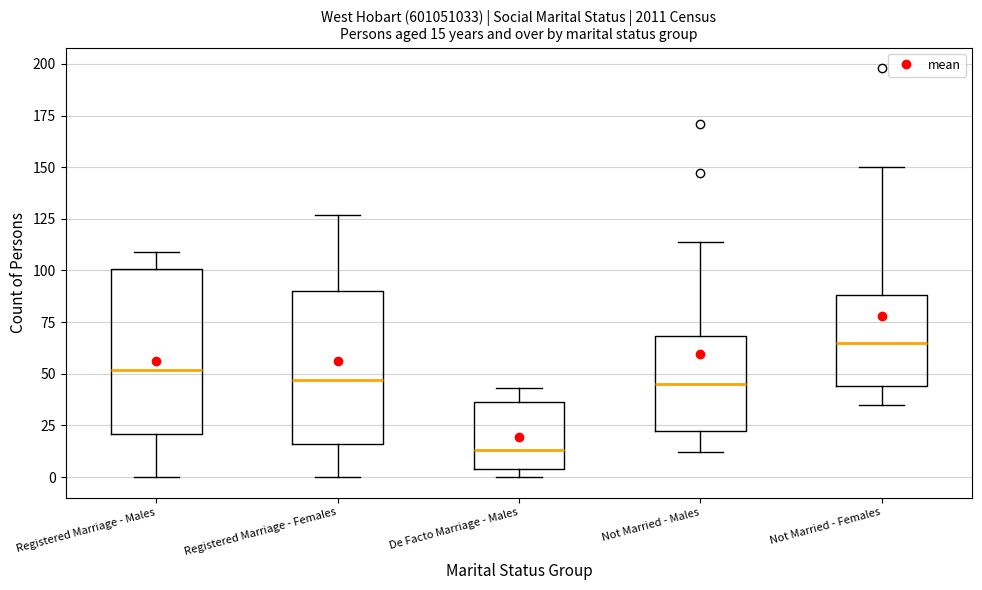

Which box is the tallest, from its lower edge to its upper edge?

Registered Marriage - Males